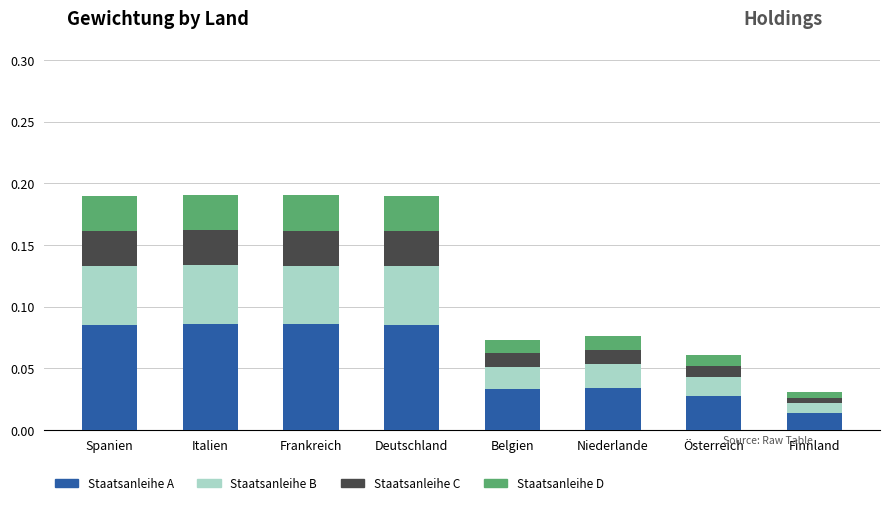

Which series changed the most between Frankreich and Deutschland?

Staatsanleihe A